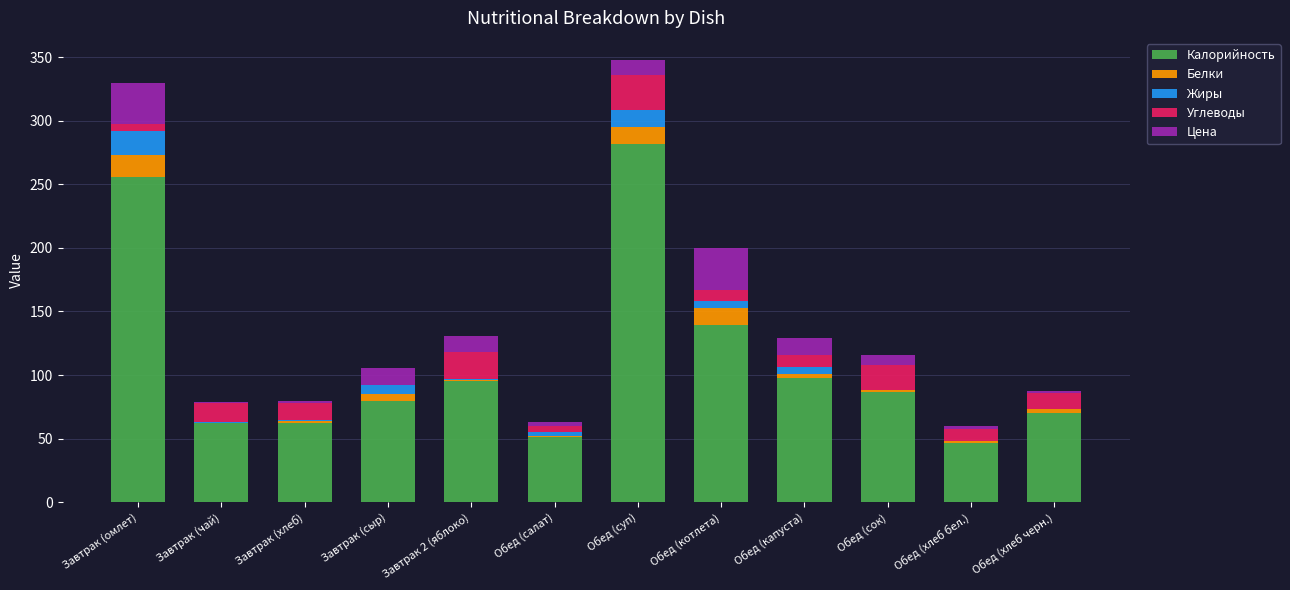

The value of Калорийность at Обед (суп) is 110.8. True or false?

False